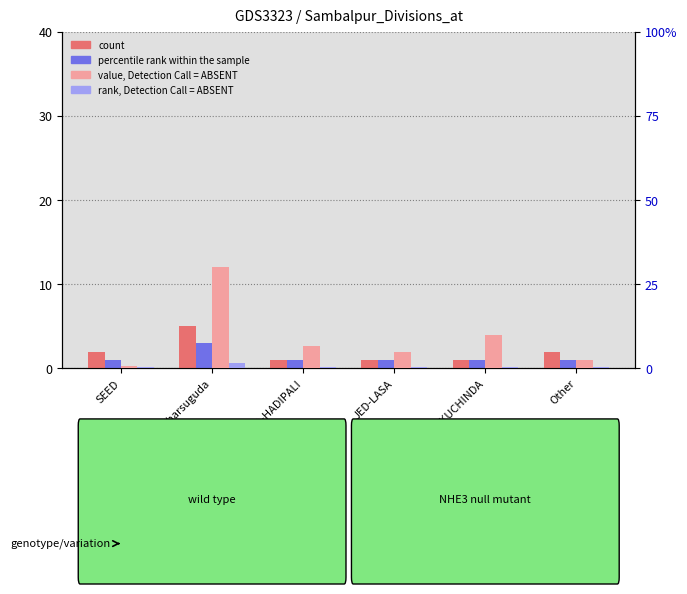

Is the value of value, Detection Call = ABSENT at Jharsuguda greater than the value of percentile rank within the sample at Other?

Yes